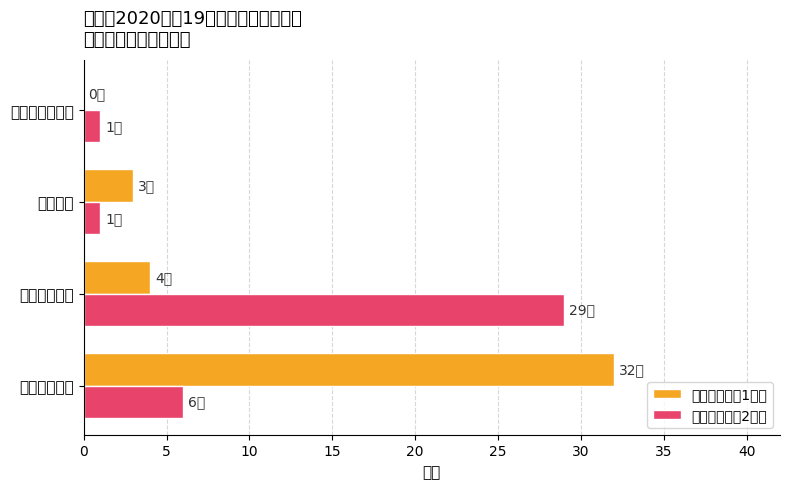

How many positive values does the 批准注册专业1人数 series have?

3